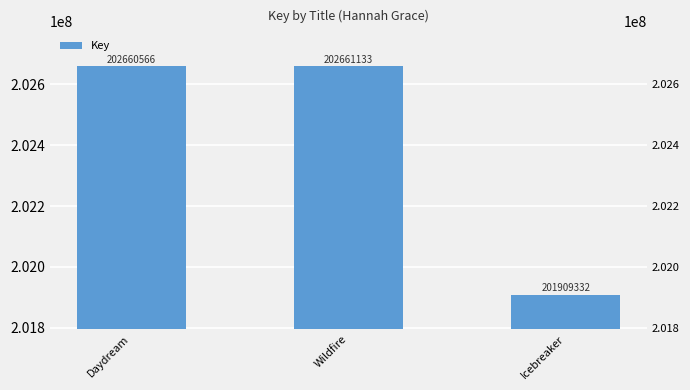

Is it true that the value at Wildfire is 272735770?

False